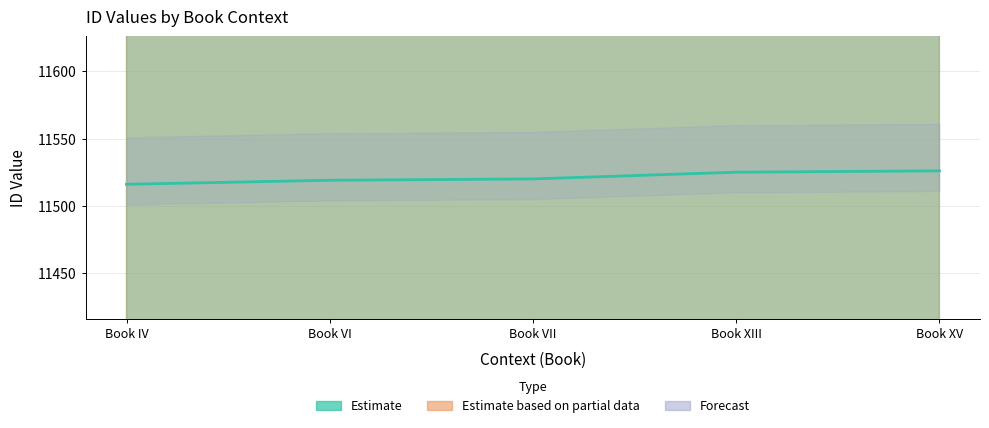

What is the average value?

11521